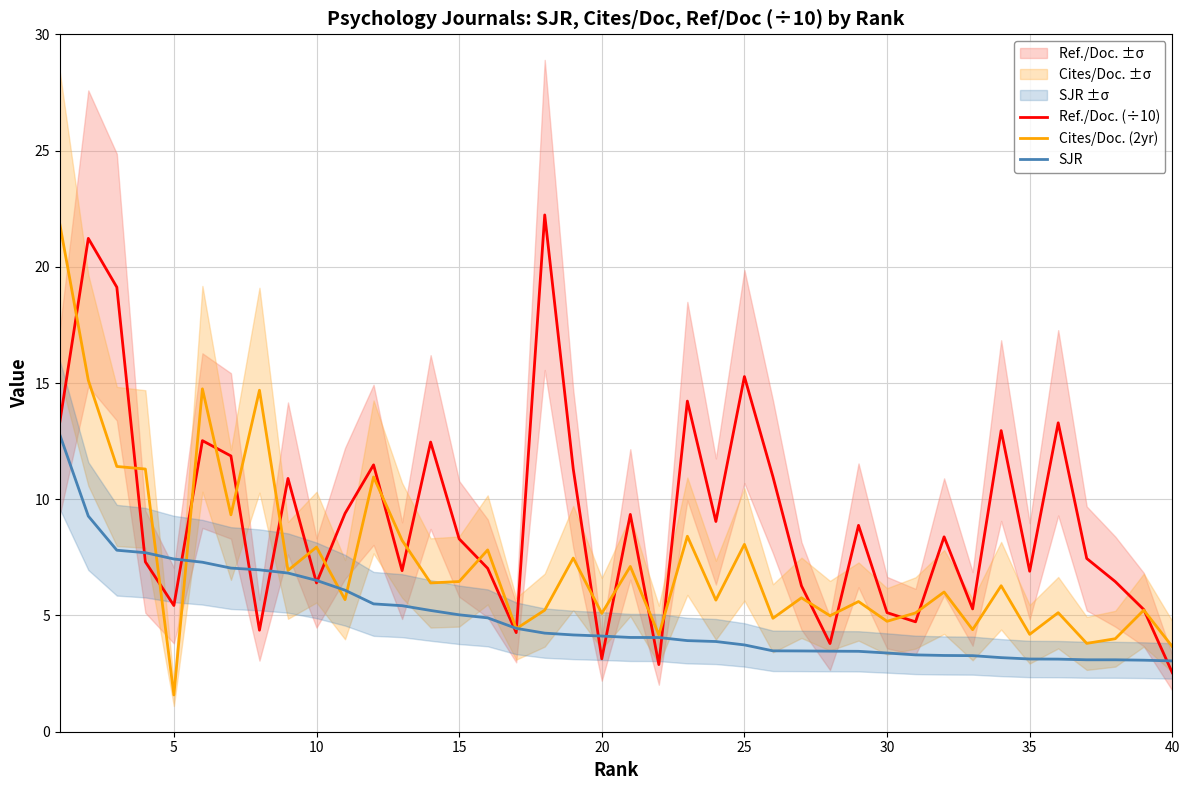

What is the minimum value shown in the chart?

1.6